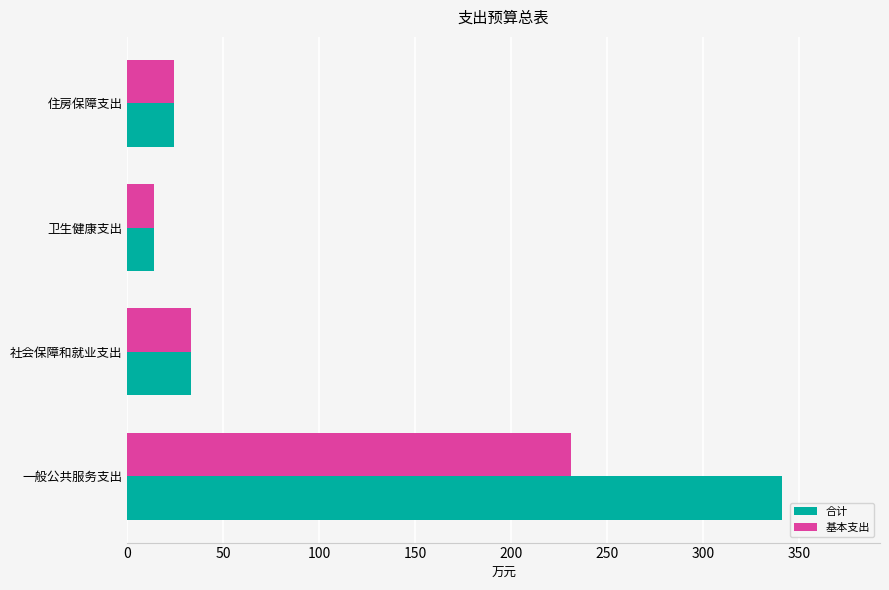

What is the sum of the 基本支出 values at 社会保障和就业支出 and 一般公共服务支出?

263.9